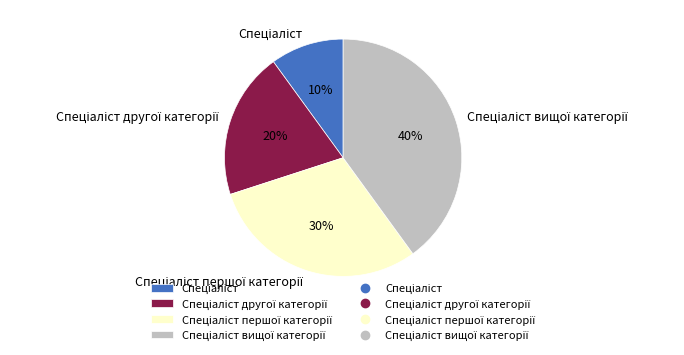

Is there any slice that represents more than half of the pie?

No